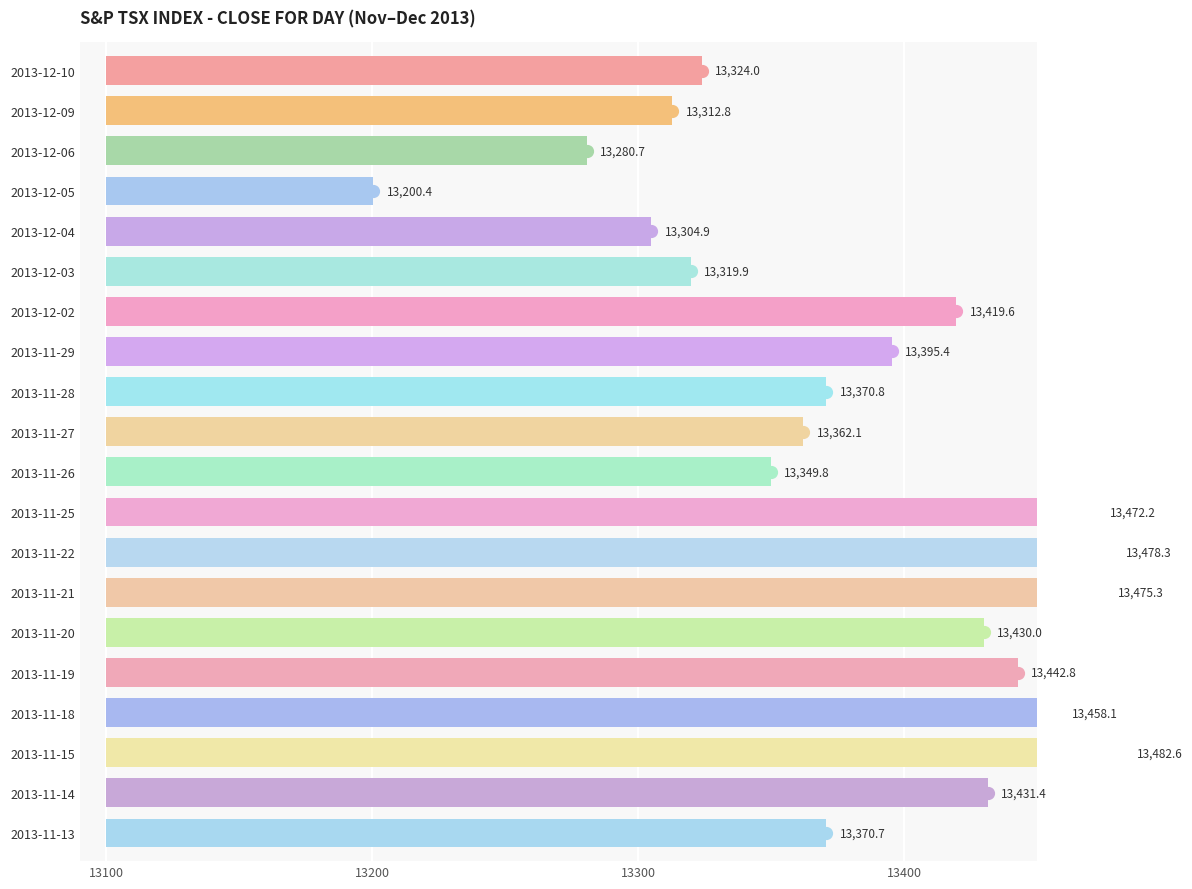

The chart shows a value of 290.6 at 13300. True or false?

False